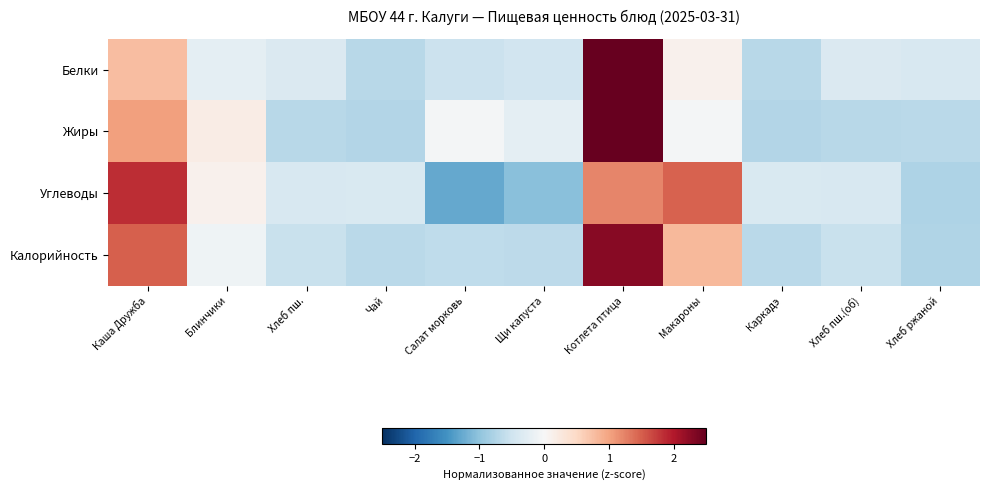

Rank the series by their maximum value, from lowest to highest.

Углеводы, Калорийность, Жиры, Белки